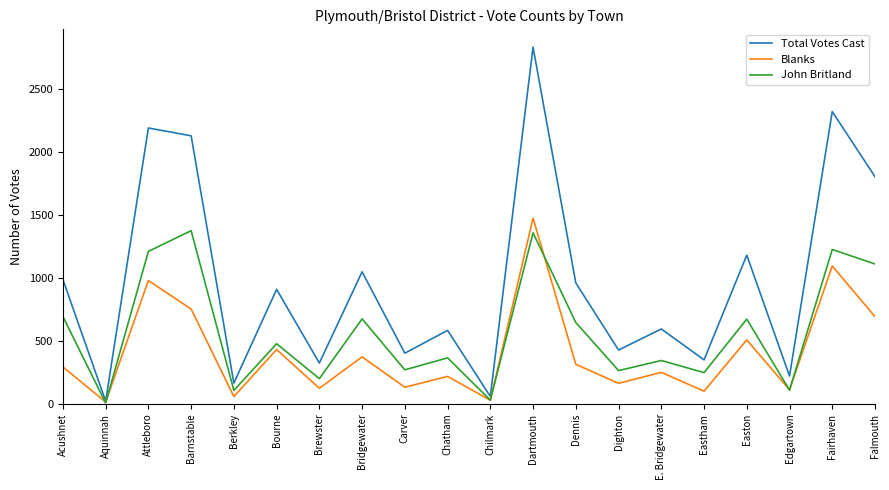

How many interior local valleys does the Blanks series have?

8